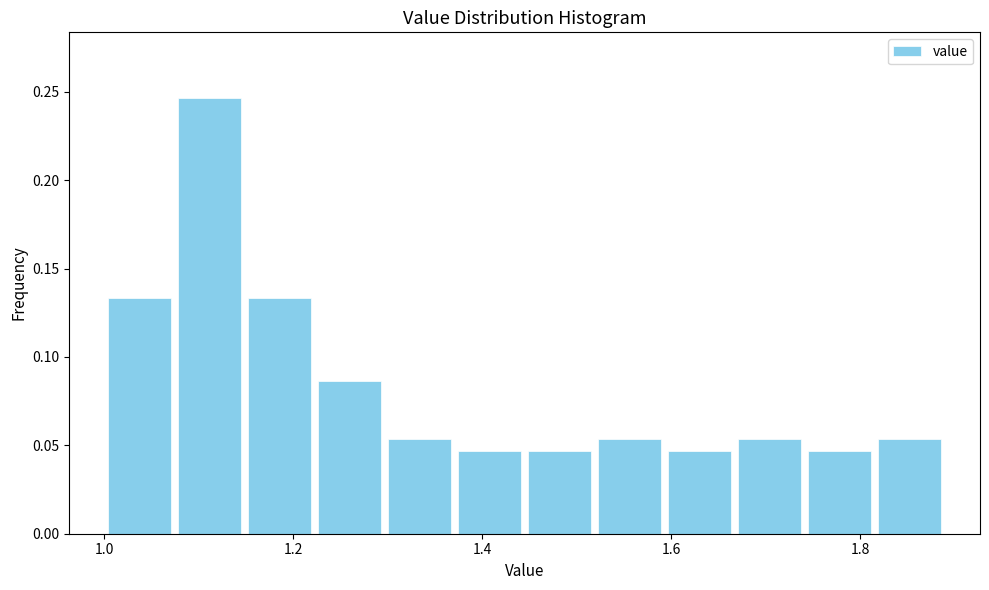

Around what value on the x-axis is the tallest bar? Give the approximate position of its centre, as read against the axis.

1.12